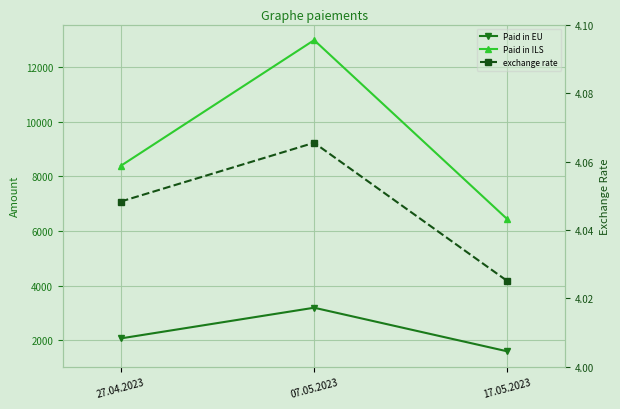

Reading right to left, list all the values displayed in this chart.

Paid in EU: 17.05.2023=1596.0	07.05.2023=3192.0	27.04.2023=2070.0
Paid in ILS: 17.05.2023=6424.0	07.05.2023=12977.0	27.04.2023=8380.0
exchange rate: 17.05.2023=4.0	07.05.2023=4.1	27.04.2023=4.0